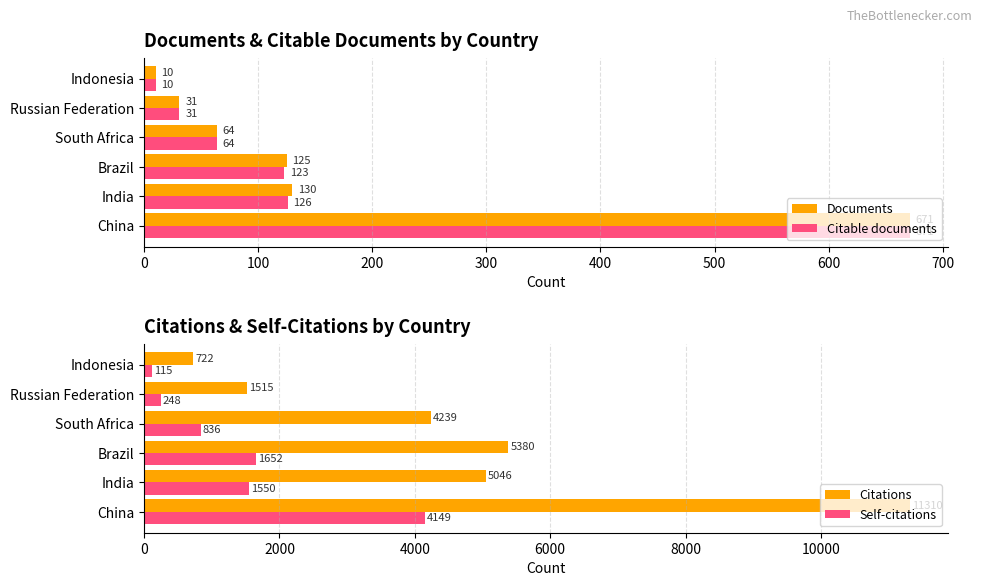

How many bars are there in total?

24